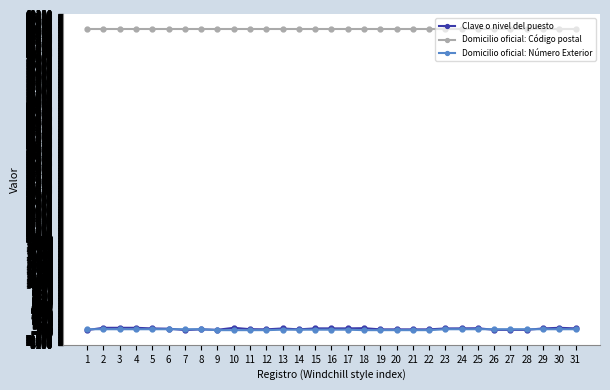

What is the maximum value shown in the chart?

66000